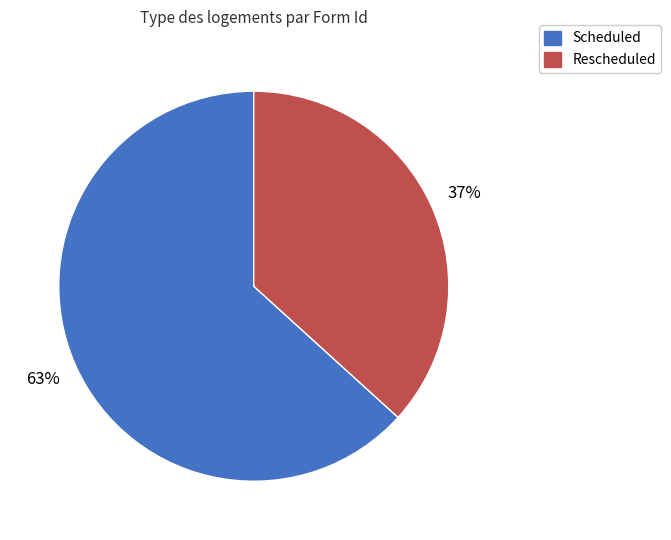

Is there any slice that represents more than half of the pie?

Yes